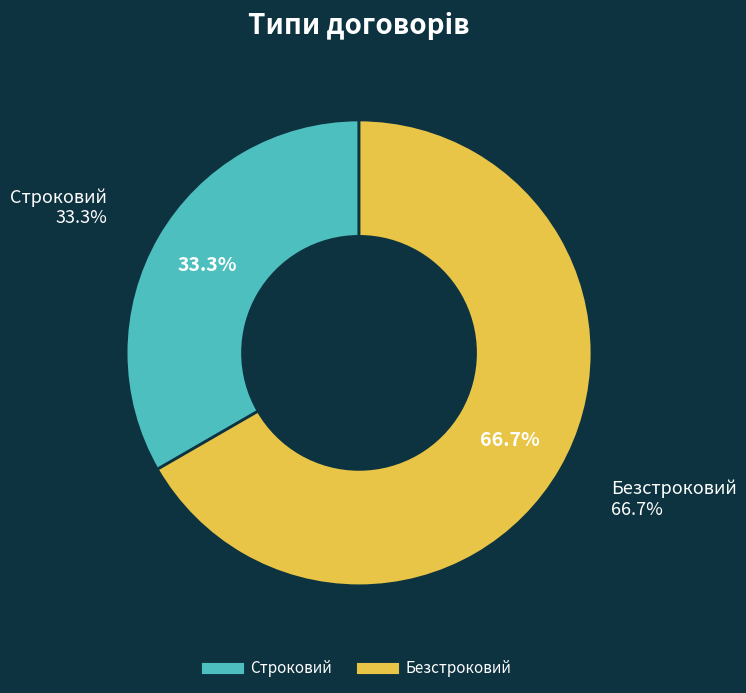

What is the change in value from Строковий to Безстроковий?

+1